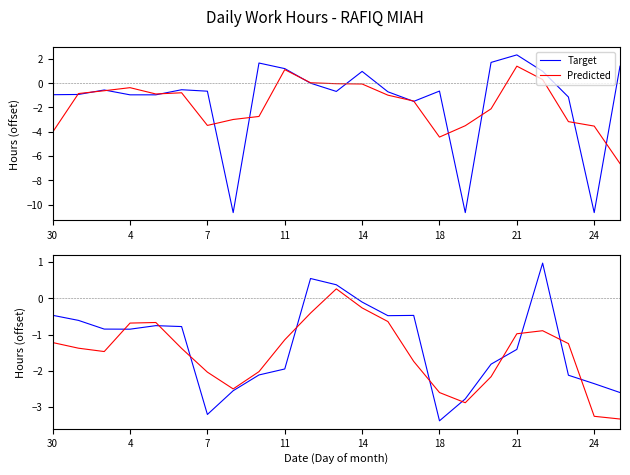

What is the sum of all Target values?

-29.8